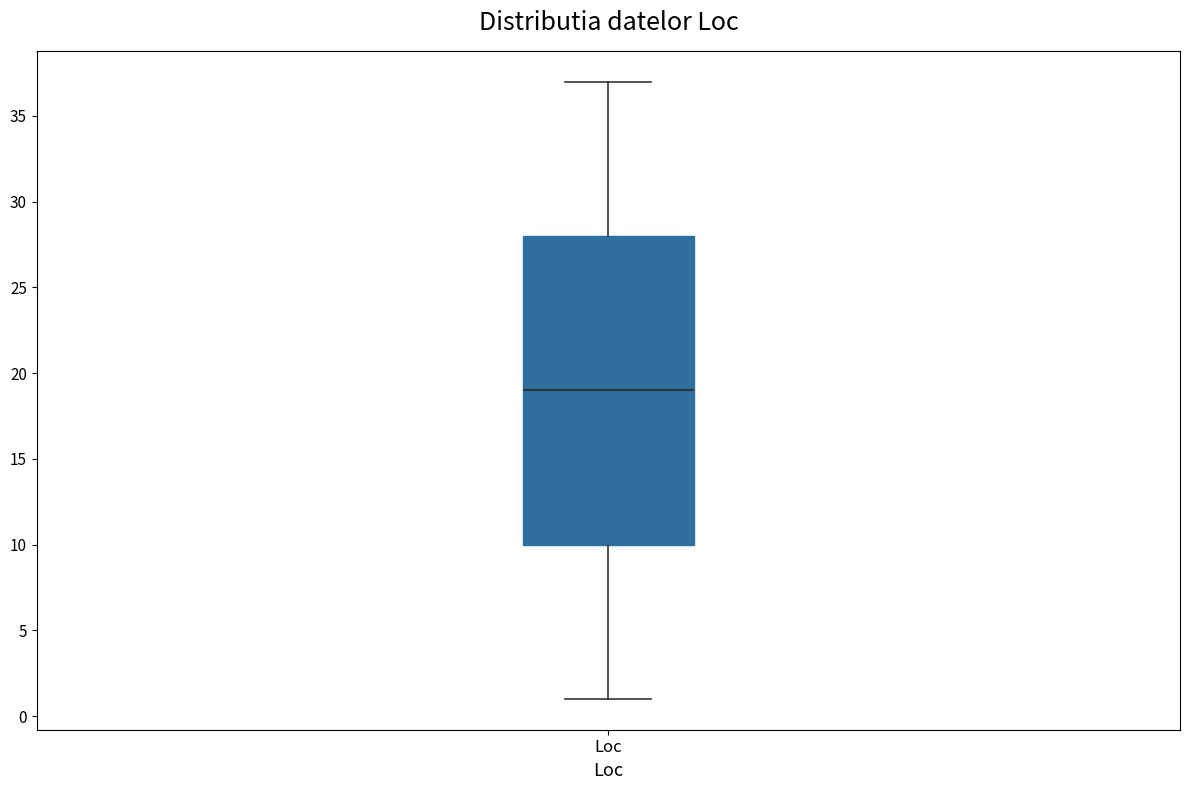

Where is the lower edge of the box for Loc on the y-axis? The values are not printed on the chart, so give them approximately, as read against the axis.

10